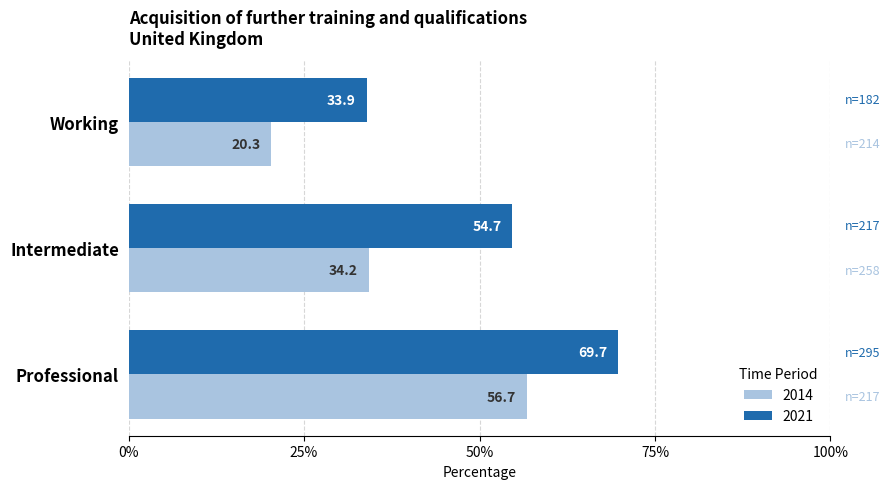

Which series changed the most between Professional and Working?

2014